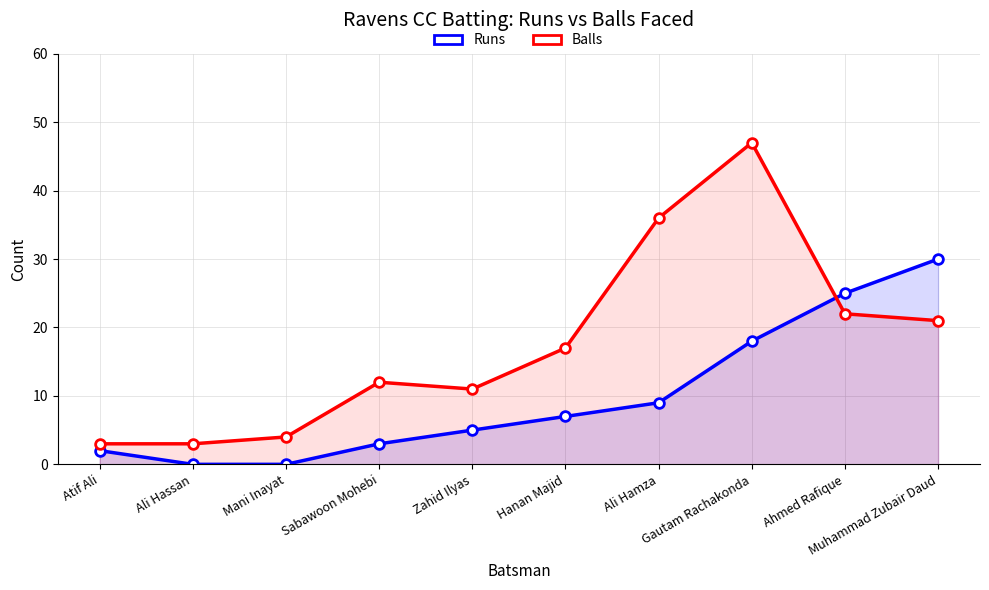

Which series has the largest range (max minus min)?

Balls